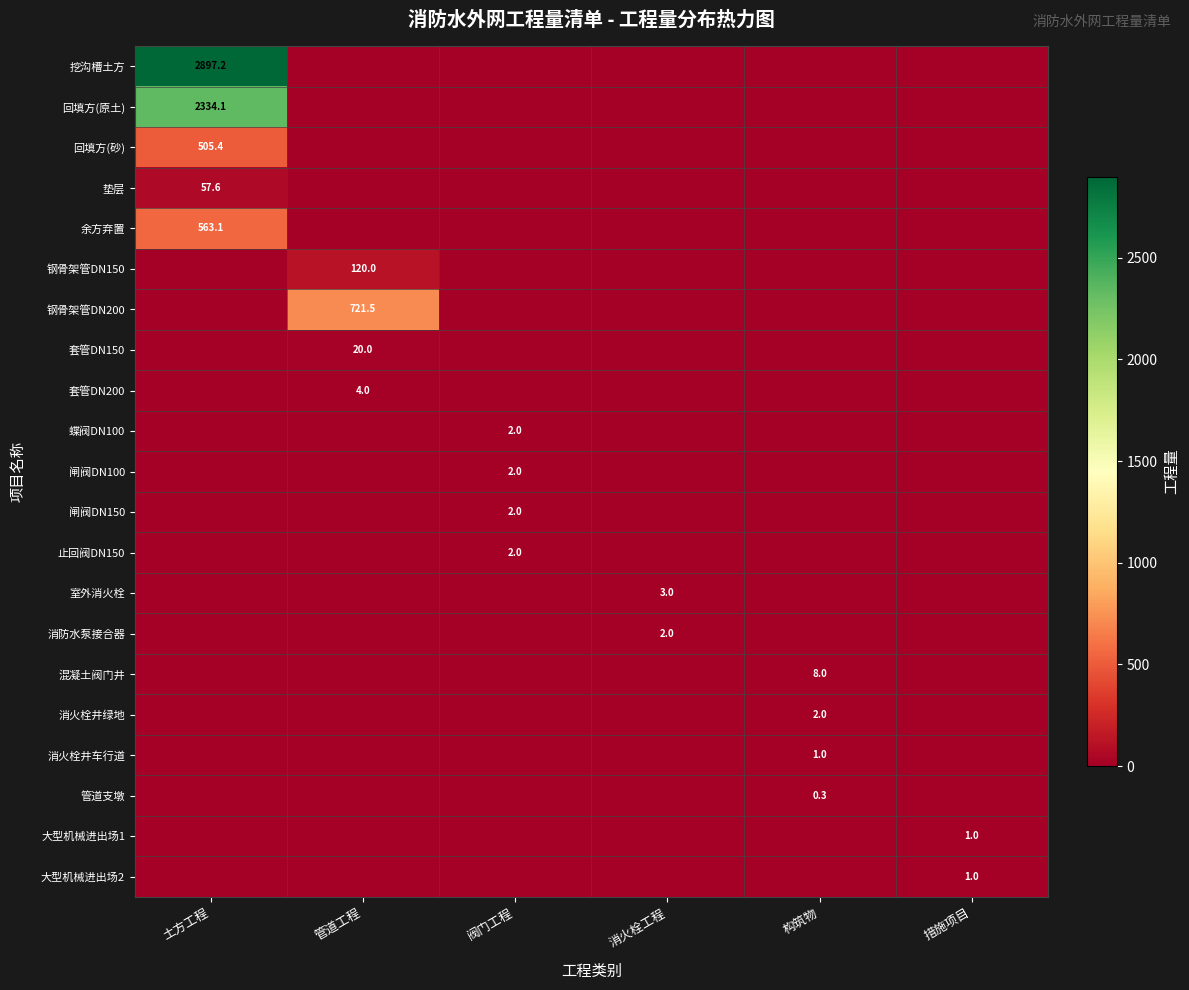

Is it true that 回填方(原土) equals 2334.1 at 土方工程?

True